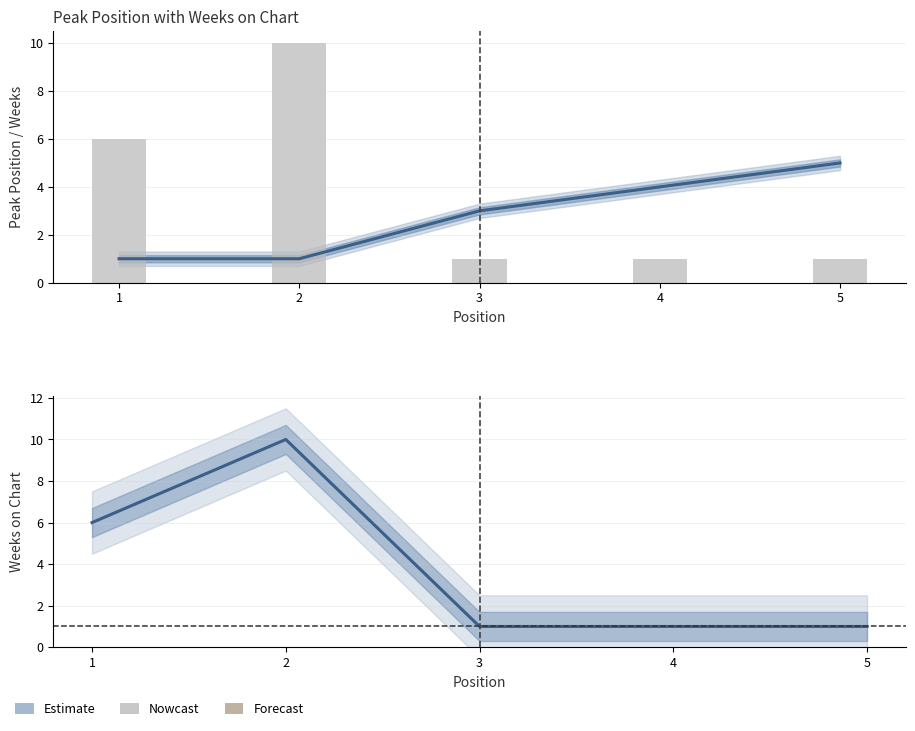

How many Weeks on Chart values are between 1 and 6?

4